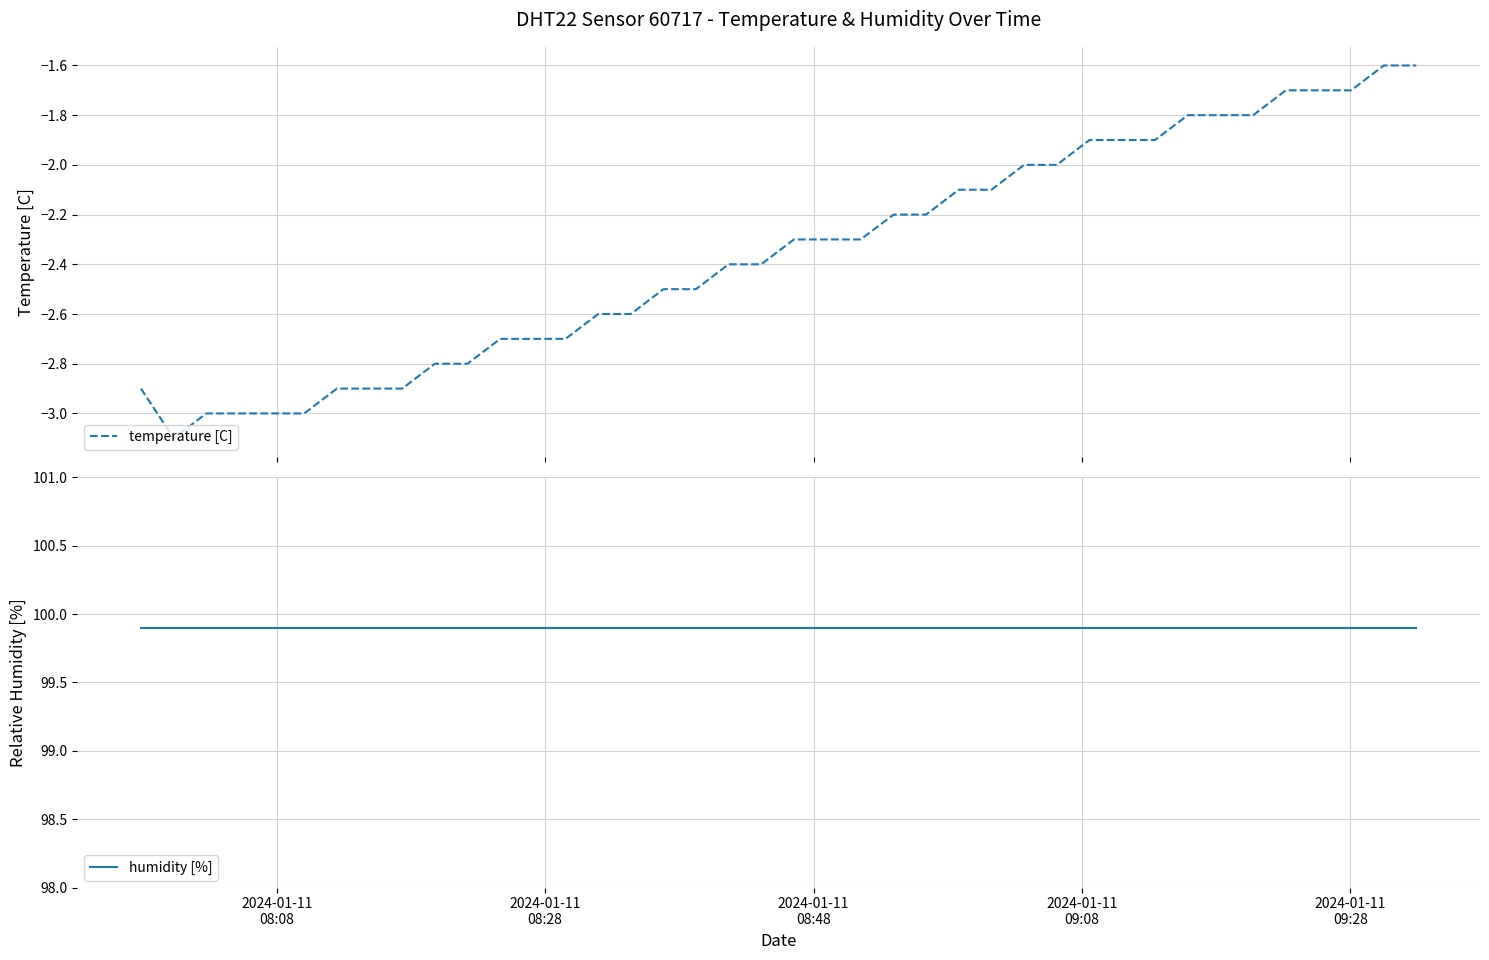

What is the maximum value shown in the chart?

99.9